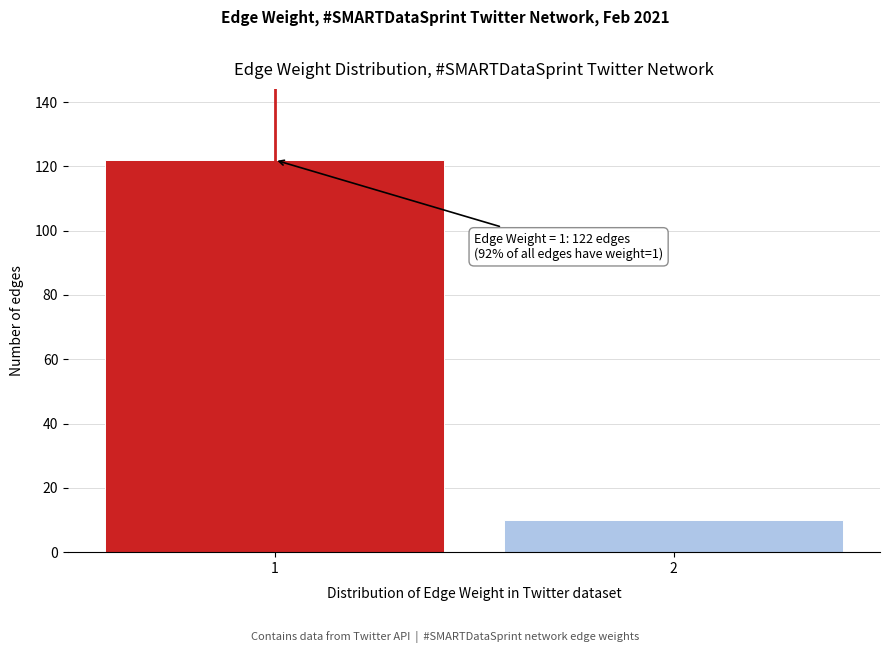

Reading left to right, extract all data points from this chart.

1=122	2=10